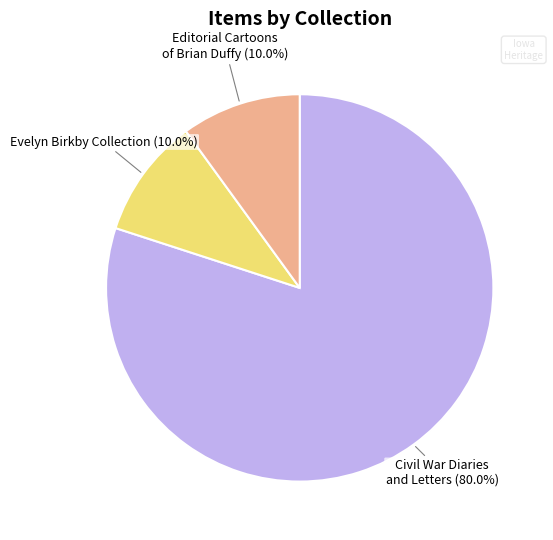

Is there any slice that represents more than half of the pie?

Yes